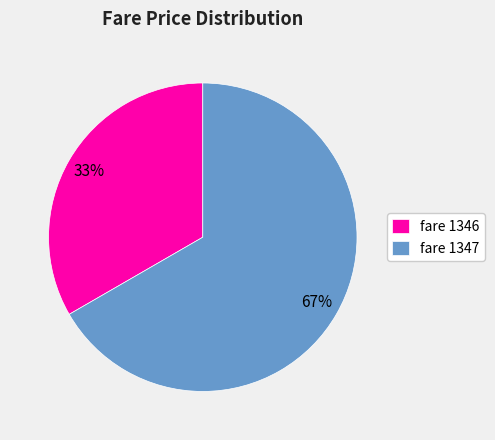

To the nearest percent, what is the average slice percentage?

50%